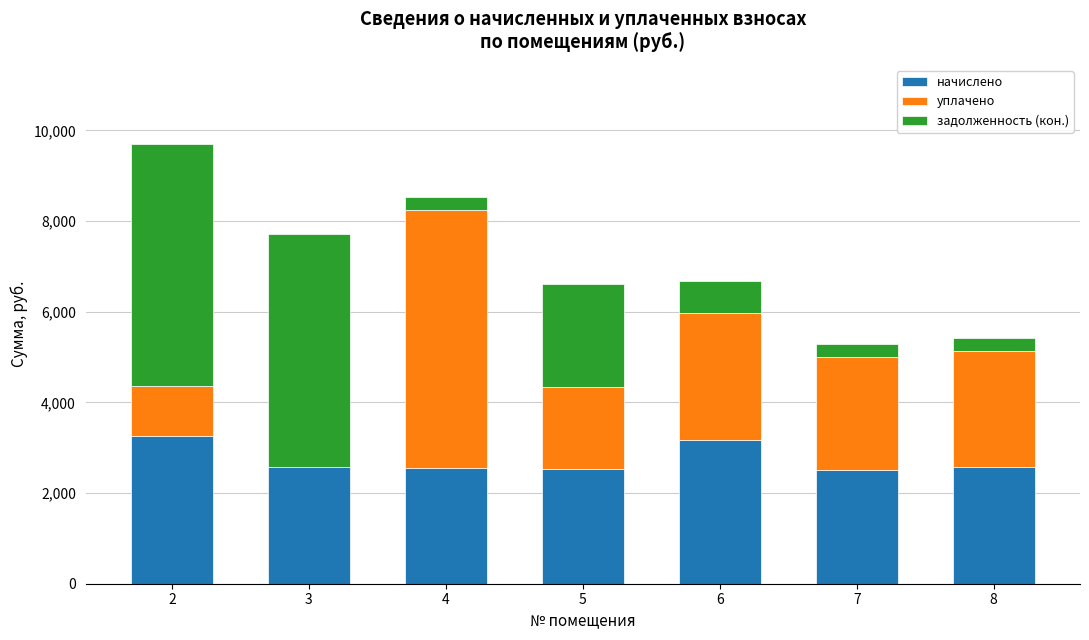

What is the total value across all series at 6?

6672.3